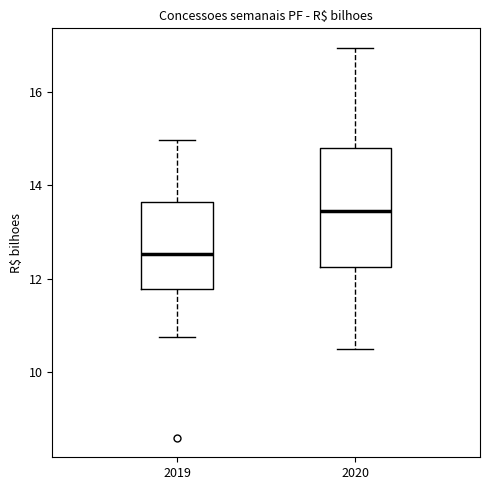

Reading left to right, transcribe this box plot: for each box, give where its median line is, the range the box spans, and where its two whiskers end, as read against the y-axis. The values are not printed on the chart, so give them approximately, as read against the axis.

2019: median 12.6, box 11.8 to 13.6, whiskers 10.8 to 15.0
2020: median 13.4, box 12.2 to 14.8, whiskers 10.4 to 17.0